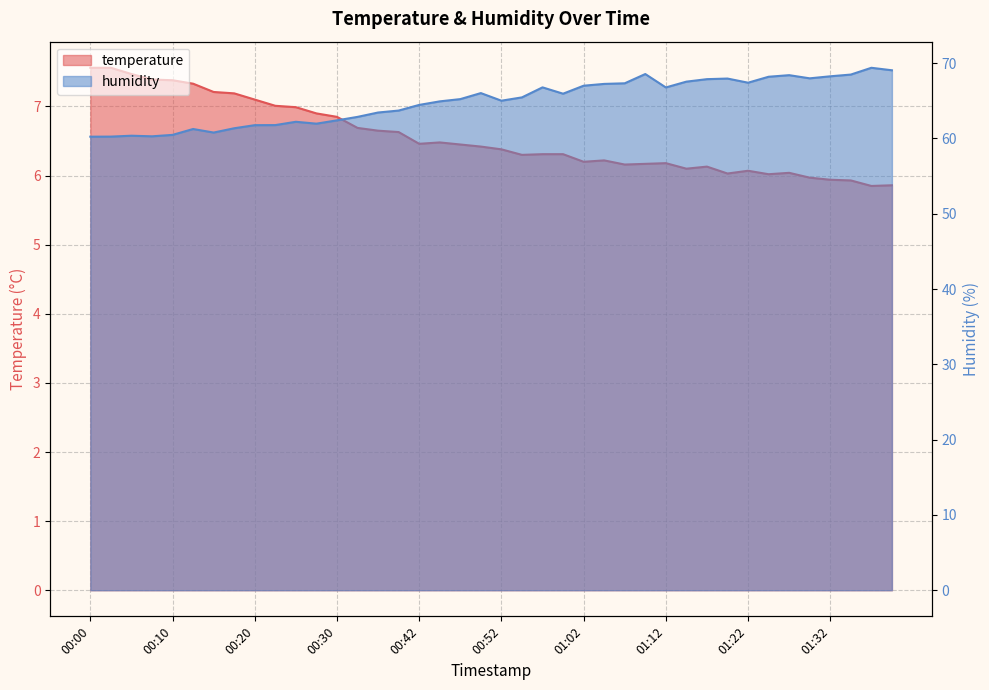

True or false: temperature and humidity intersect in this chart.

False